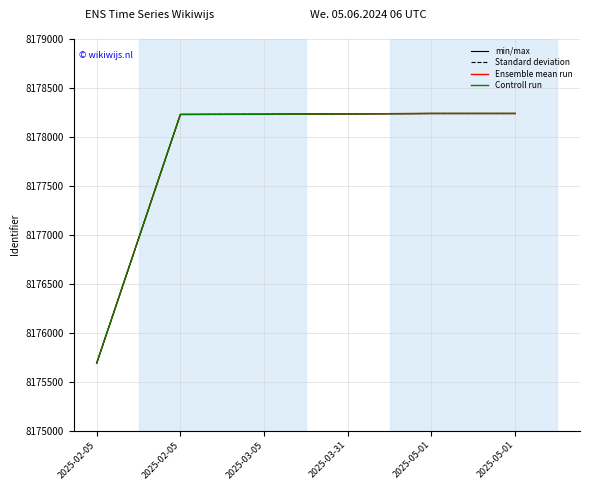

What is the minimum value shown in the chart?

8175687